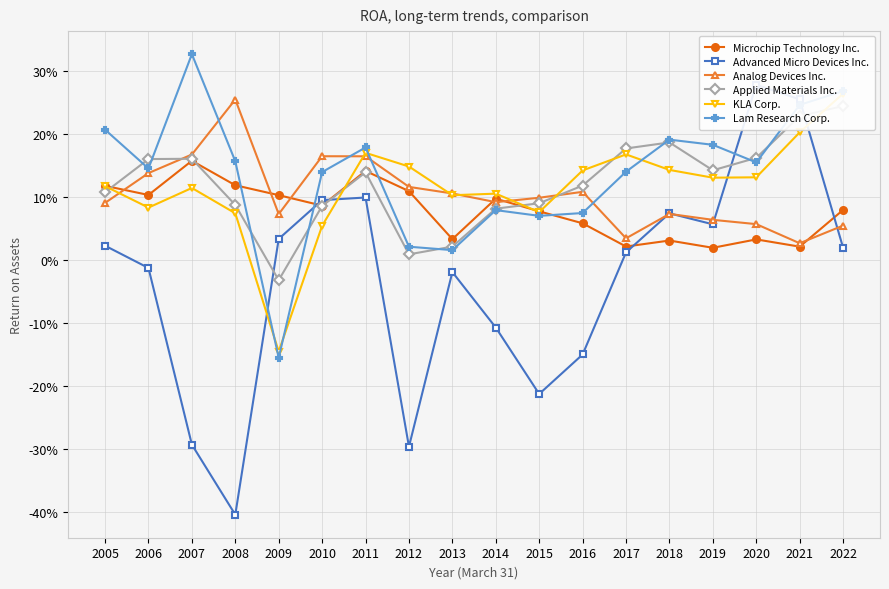

What is the maximum value for KLA Corp.?

0.3